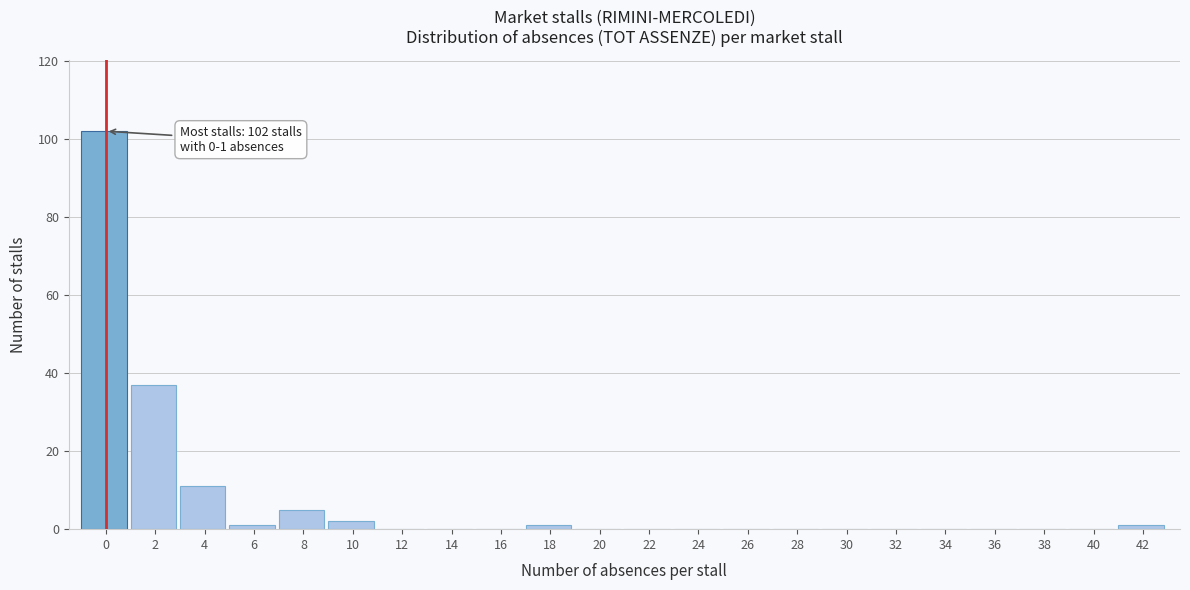

Reading left to right, list all the values displayed in this chart.

0=102	2=37	4=11	6=1	8=5	10=2	12=0	14=0	16=0	18=1	20=0	22=0	24=0	26=0	28=0	30=0	32=0	34=0	36=0	38=0	40=0	42=1